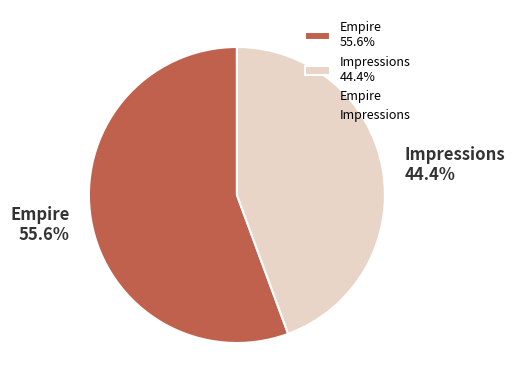

To the nearest percent, what is the difference between the Empire and Impressions slice percentages?

11%